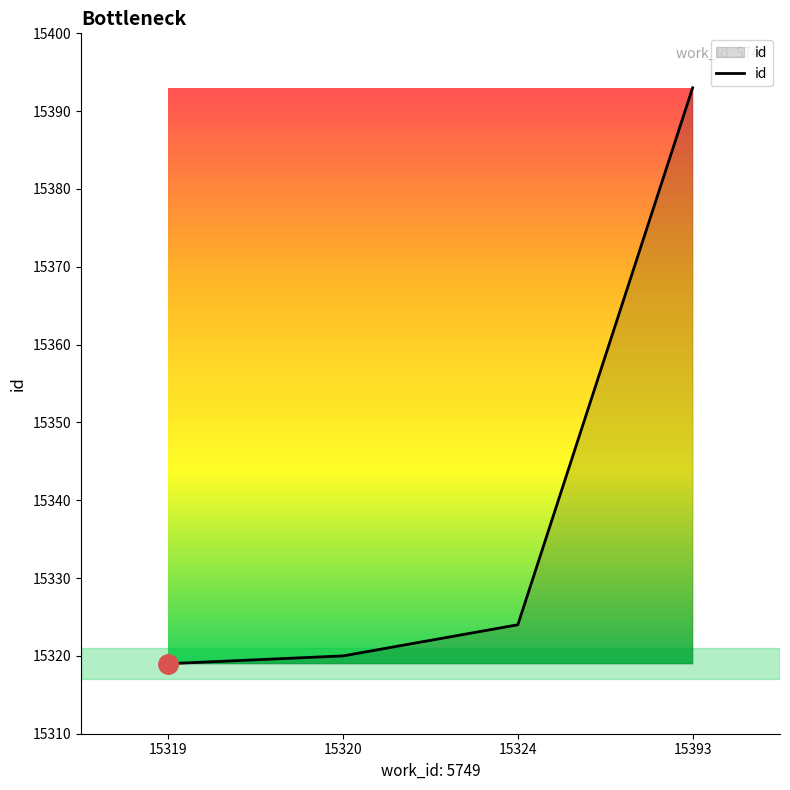

At which label is the value closest to 15356?

15324